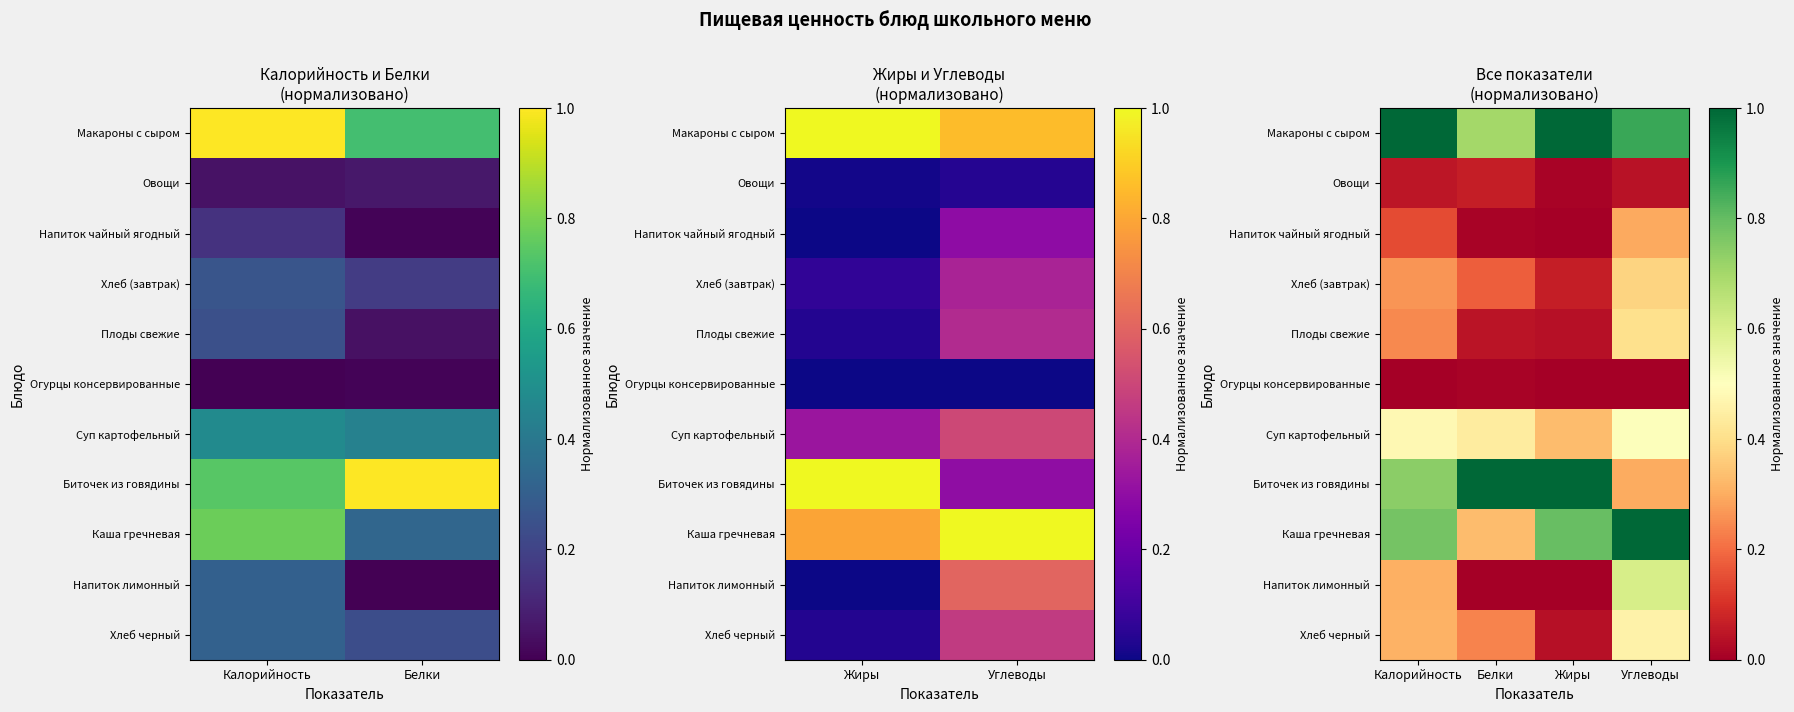

At how many categories does at least one series exceed 0?

4